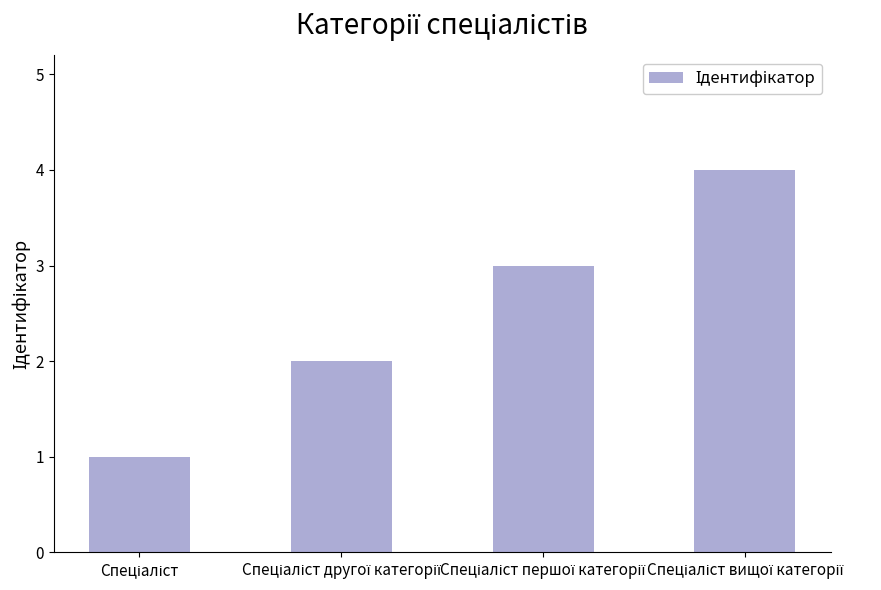

What is the value of the 4th bar from the left?

4